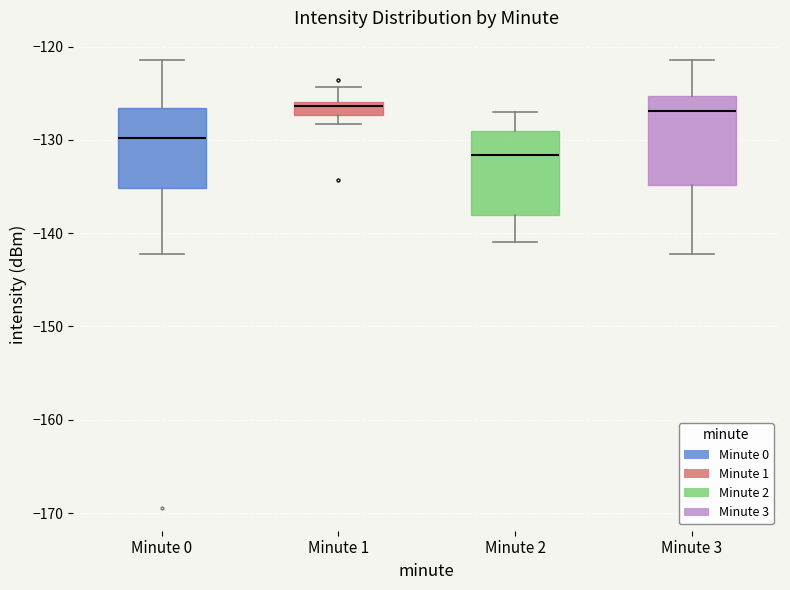

Where is the upper edge of the box for Minute 1 on the y-axis? The values are not printed on the chart, so give them approximately, as read against the axis.

-126